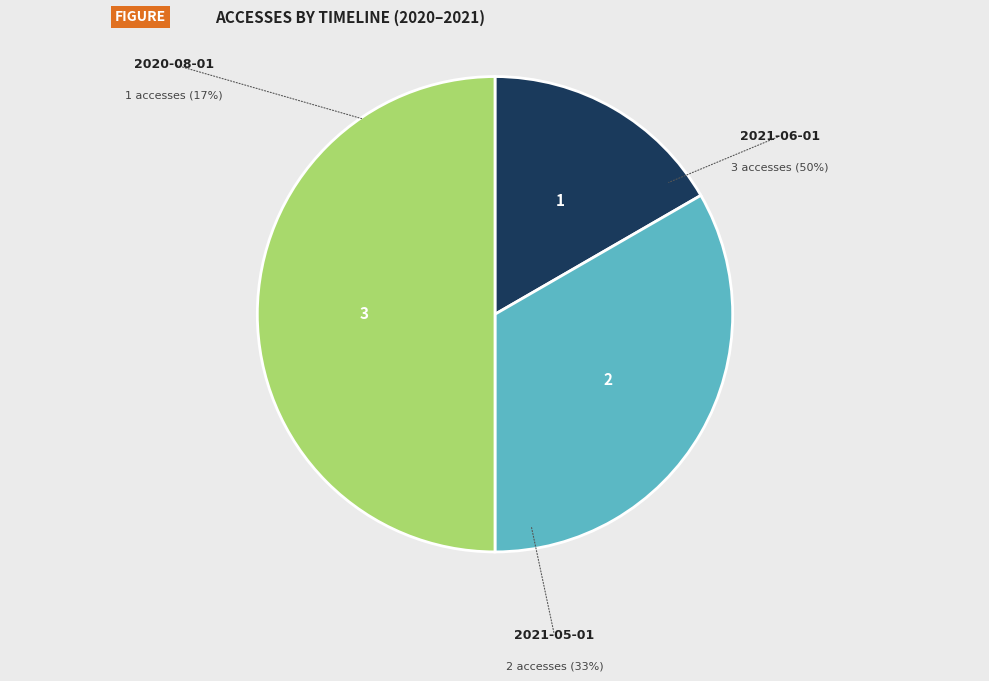

Between 2021-05-01 and 2020-08-01, which is larger?

2021-05-01